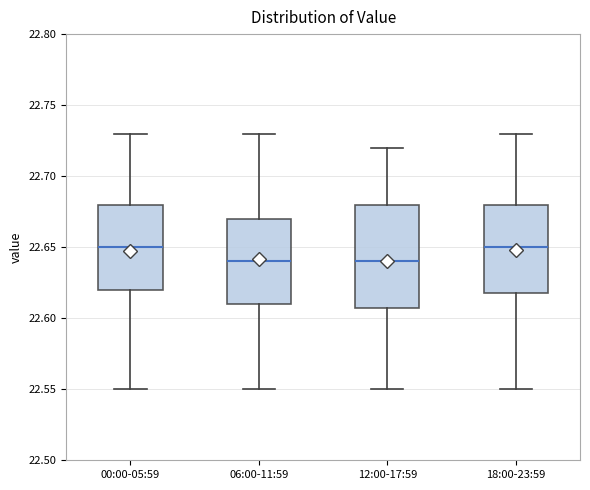

Where does the upper whisker of the box for 06:00-11:59 end on the y-axis? The values are not printed on the chart, so give them approximately, as read against the axis.

22.73